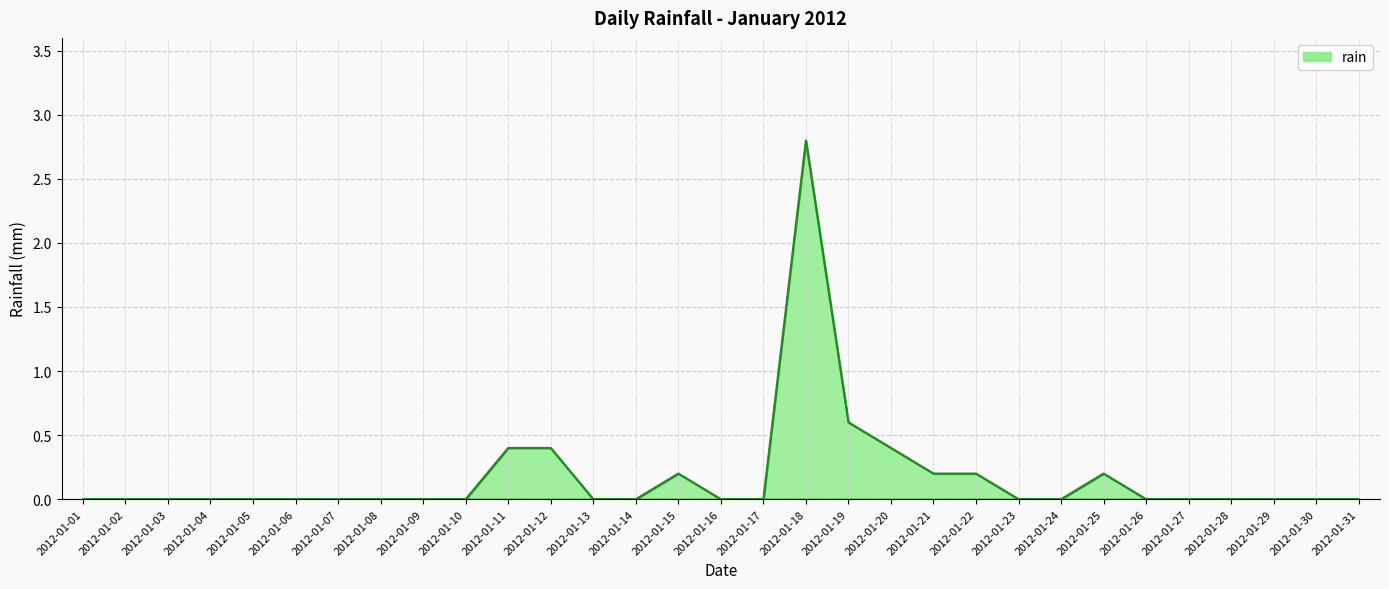

Reading left to right, transcribe all the data shown in this chart.

0.0	0.0	0.0	0.0	0.0	0.0	0.0	0.0	0.0	0.0	0.4	0.4	0.0	0.0	0.2	0.0	0.0	2.8	0.6	0.4	0.2	0.2	0.0	0.0	0.2	0.0	0.0	0.0	0.0	0.0	0.0